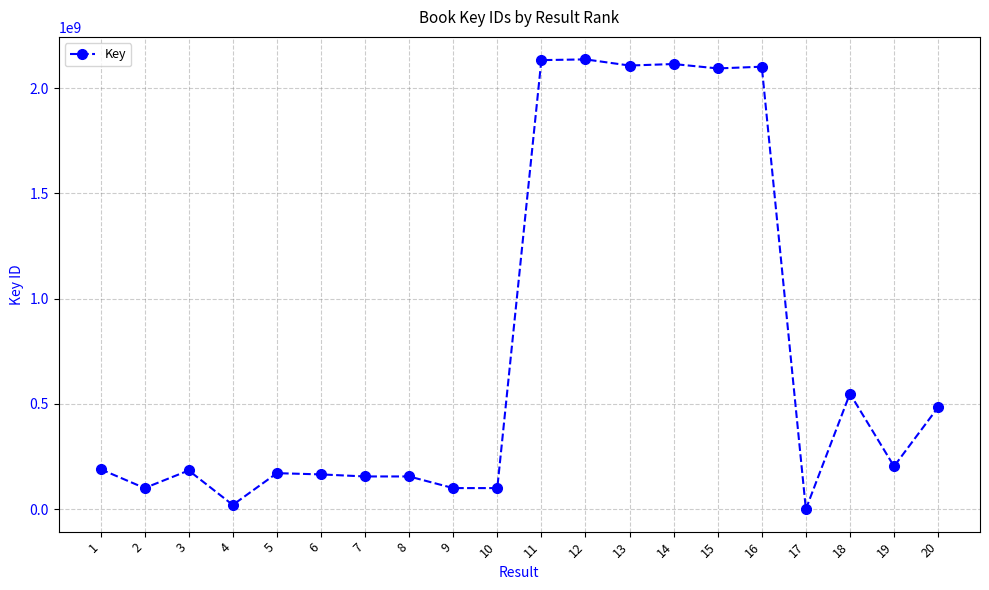

How many data points does each series have?

20